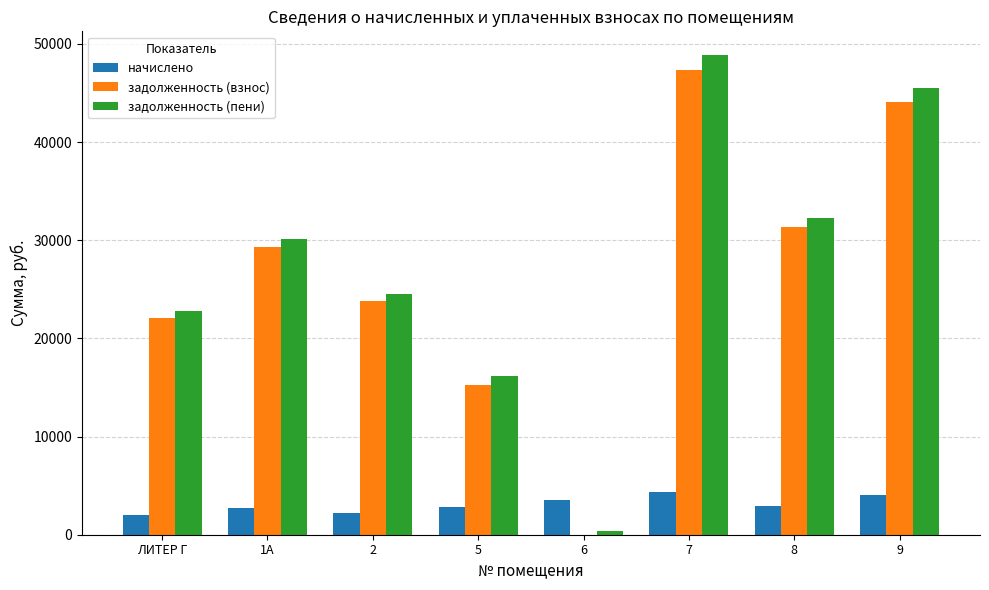

Where does the задолженность (пени) series first go above 30167?

1А